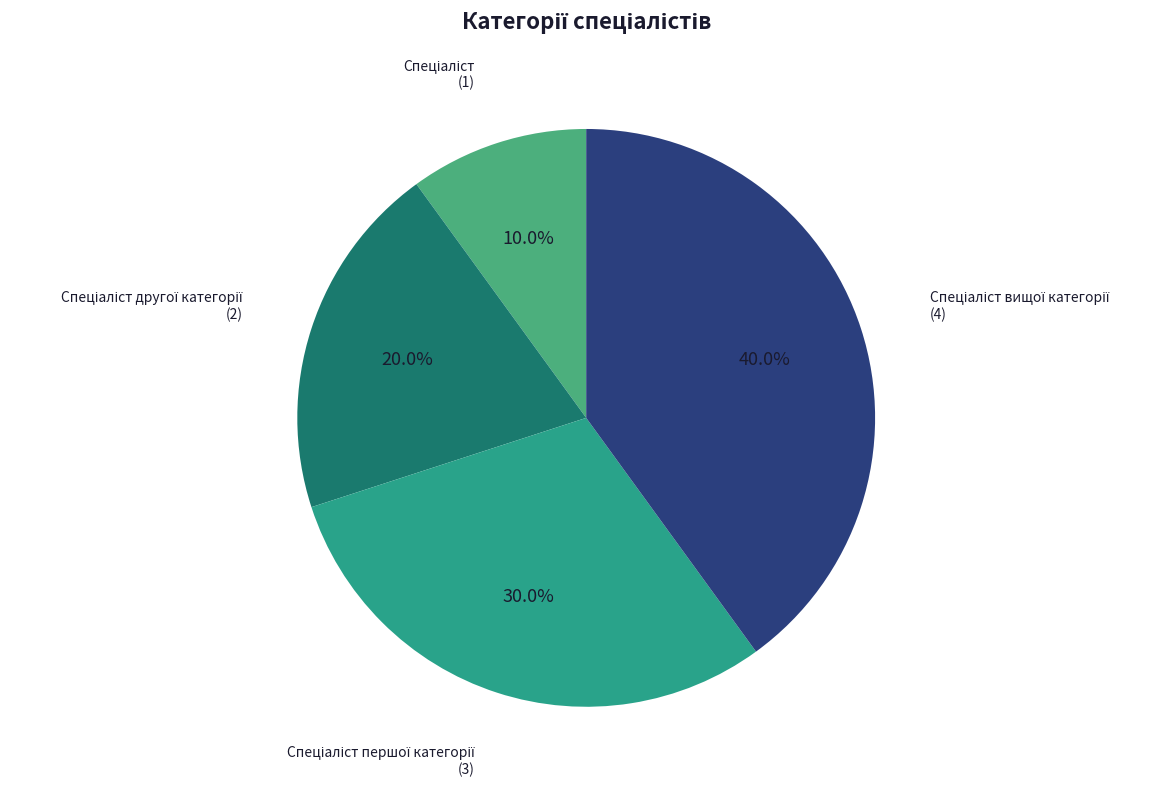

How many segments does this pie chart have?

4